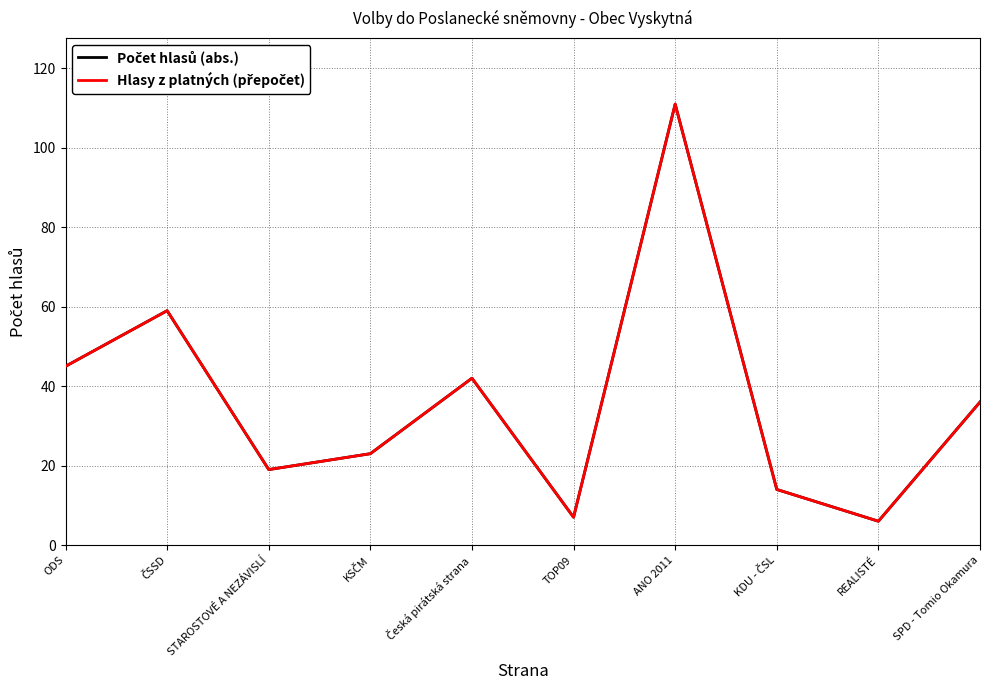

At which label does Počet hlasů (abs.) first exceed 36?

ODS